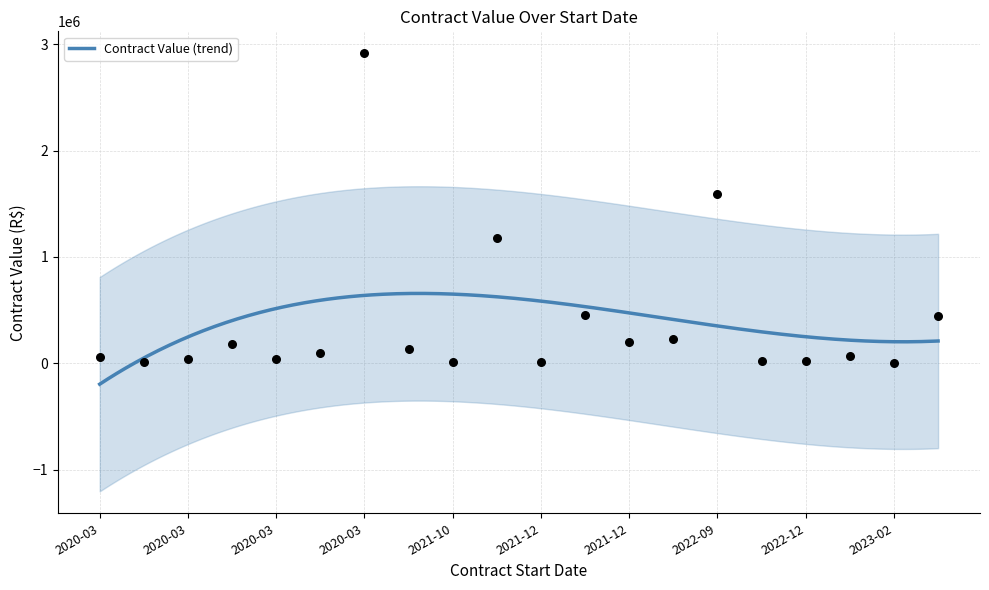

What is the maximum value for Contract Value (trend)?

657652.0